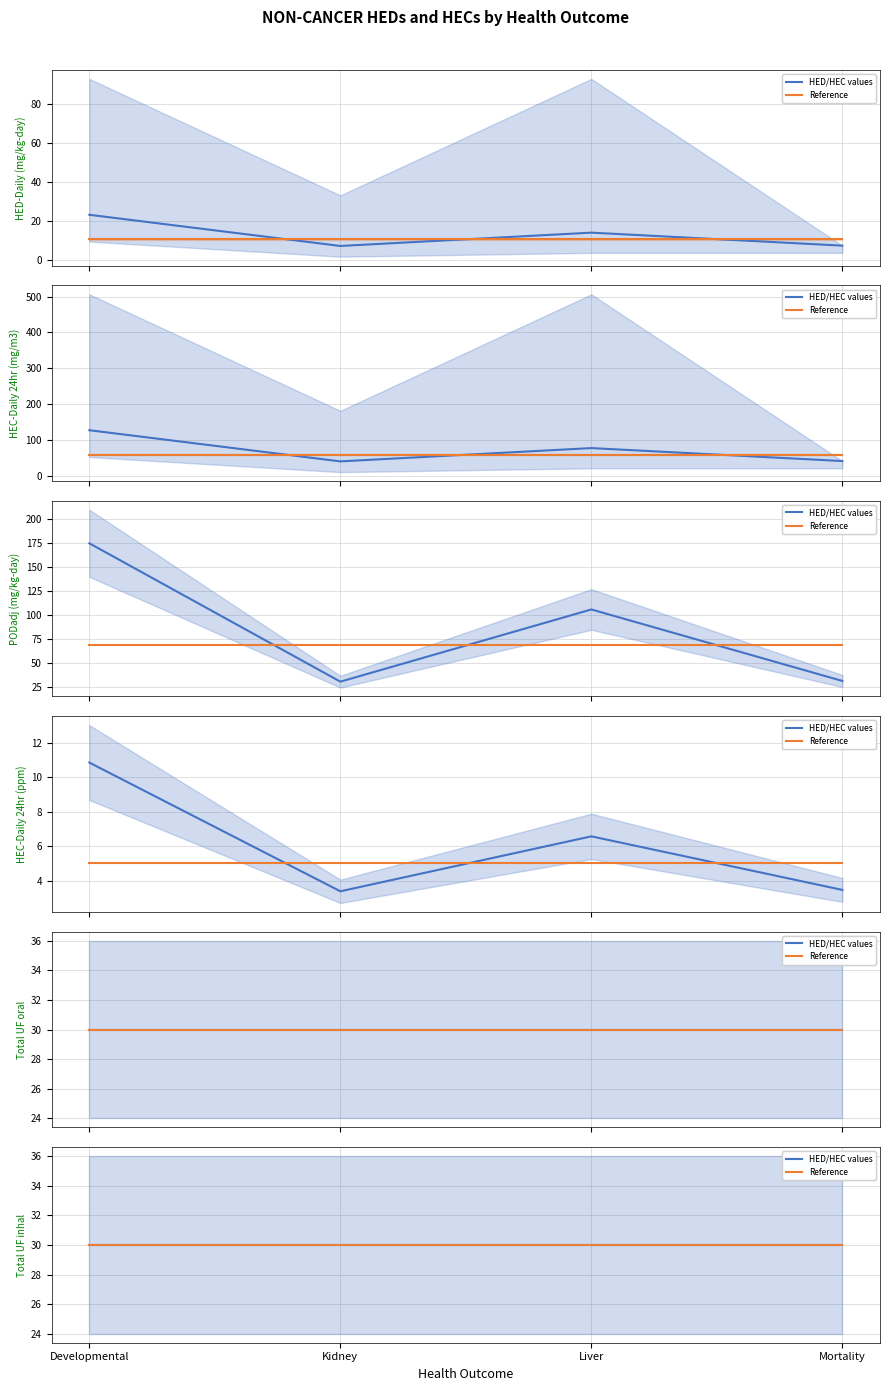

Read the PODadj (mg/kg-day) value at Developmental.

175.0